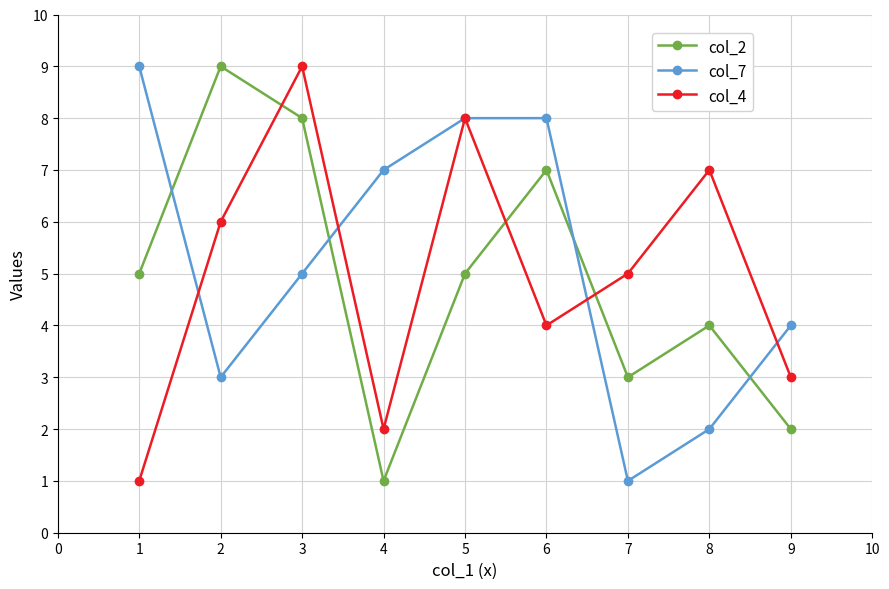

At which category is the sum across all series the highest?

3